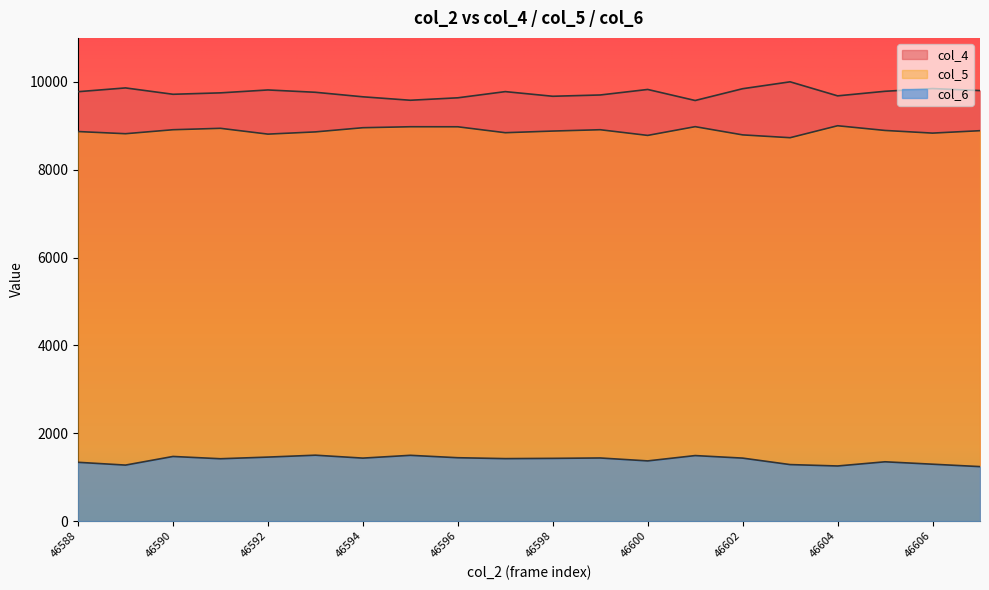

Reading left to right, transcribe all the data shown in this chart.

col_4: 9775.0	9861.1	9716.4	9748.6	9814.7	9761.8	9658.8	9580.3	9636.1	9776.9	9671.1	9700.4	9826.1	9574.7	9843.1	10000.0	9680.5	9784.5	9846.9	9800.6
col_5: 8868.0	8818.5	8909.2	8941.3	8809.3	8859.7	8955.1	8977.1	8976.2	8841.4	8879.0	8909.2	8780.0	8978.9	8791.9	8727.7	9000.0	8892.7	8832.2	8887.2
col_6: 1338.2	1274.6	1471.1	1419.1	1456.6	1500.0	1433.5	1497.1	1442.2	1422.0	1427.7	1436.4	1369.9	1491.3	1433.5	1286.1	1254.3	1349.7	1294.8	1239.9